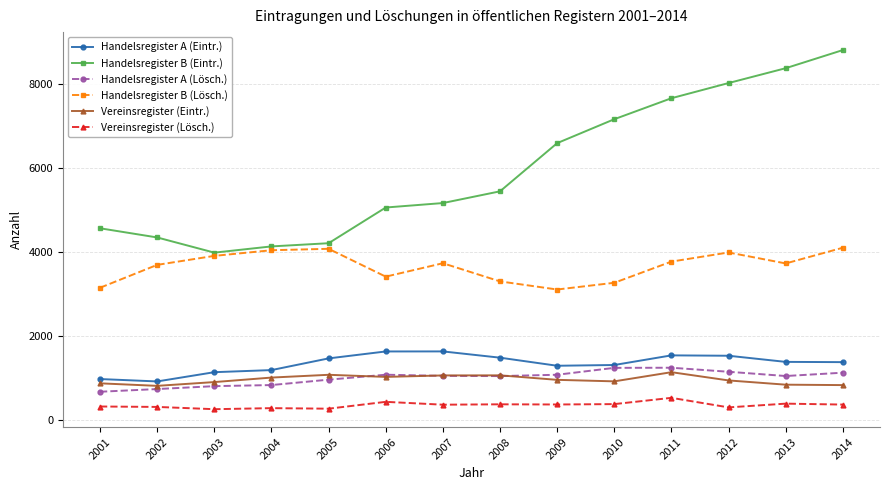

At which label does Handelsregister A (Eintr.) first exceed 1384?

2005